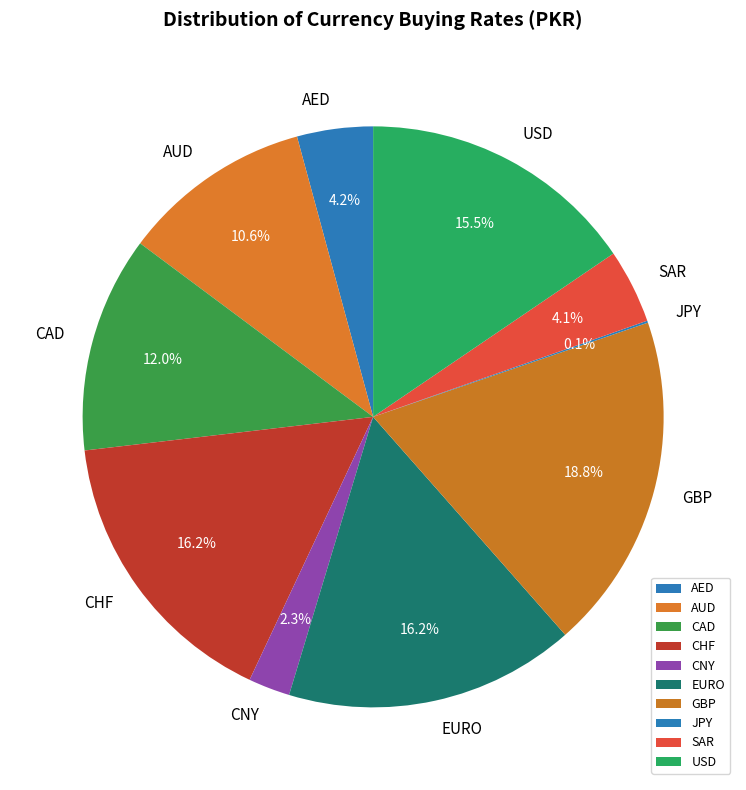

Is there any slice that represents more than half of the pie?

No